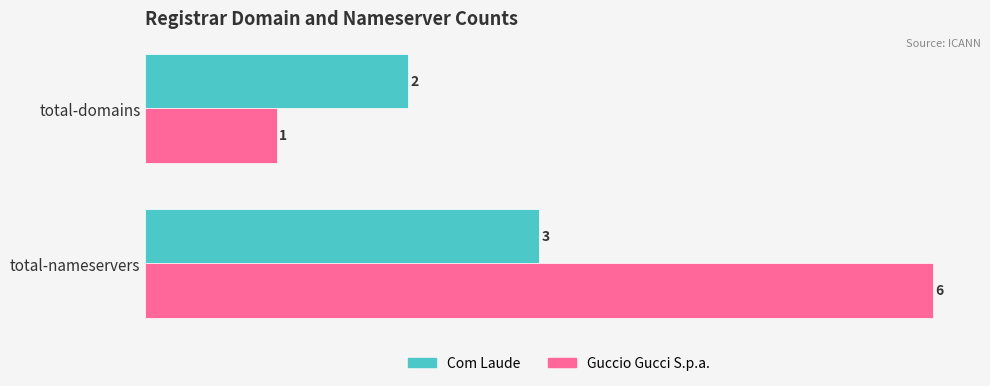

What is the difference between the highest and lowest values at total-nameservers?

3